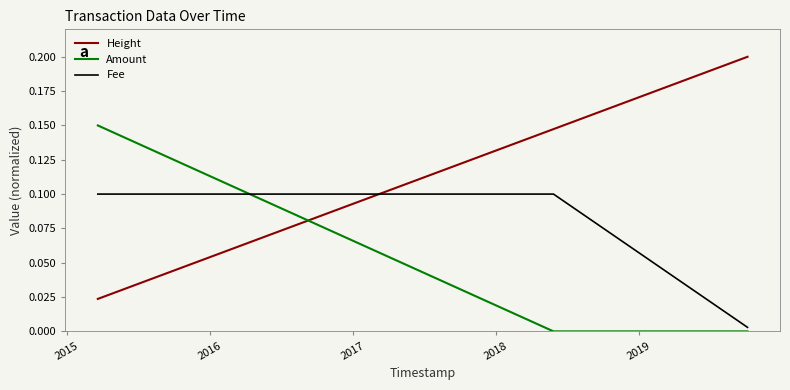

List the series in order of their peak value, lowest first.

Fee, Amount, Height